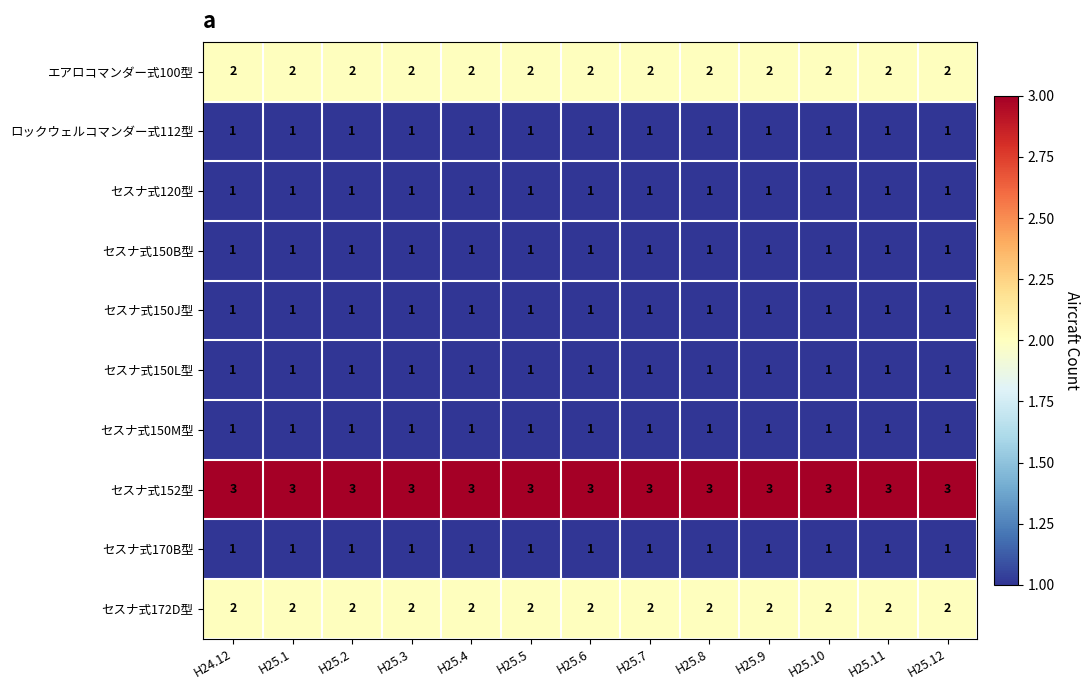

What is the greatest value displayed?

3